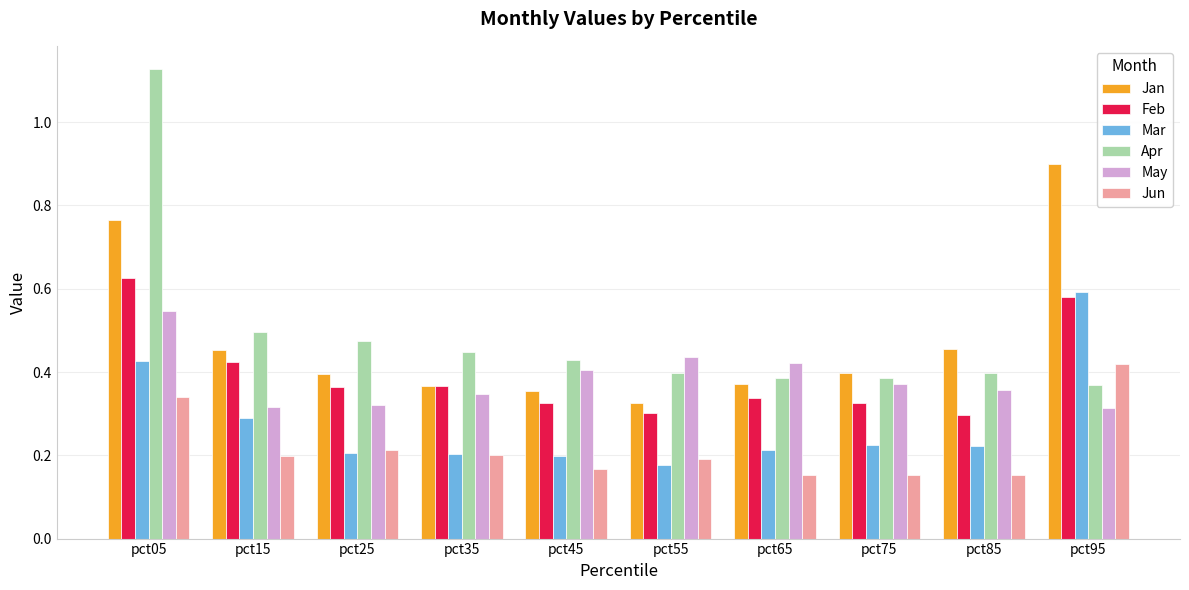

Which category has the highest value in the Jan series?

pct95